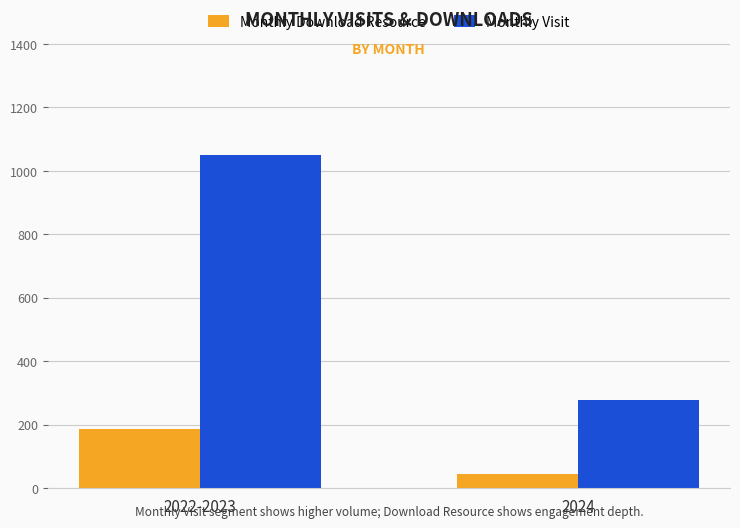

What is the average value of the Monthly Visit series?

663